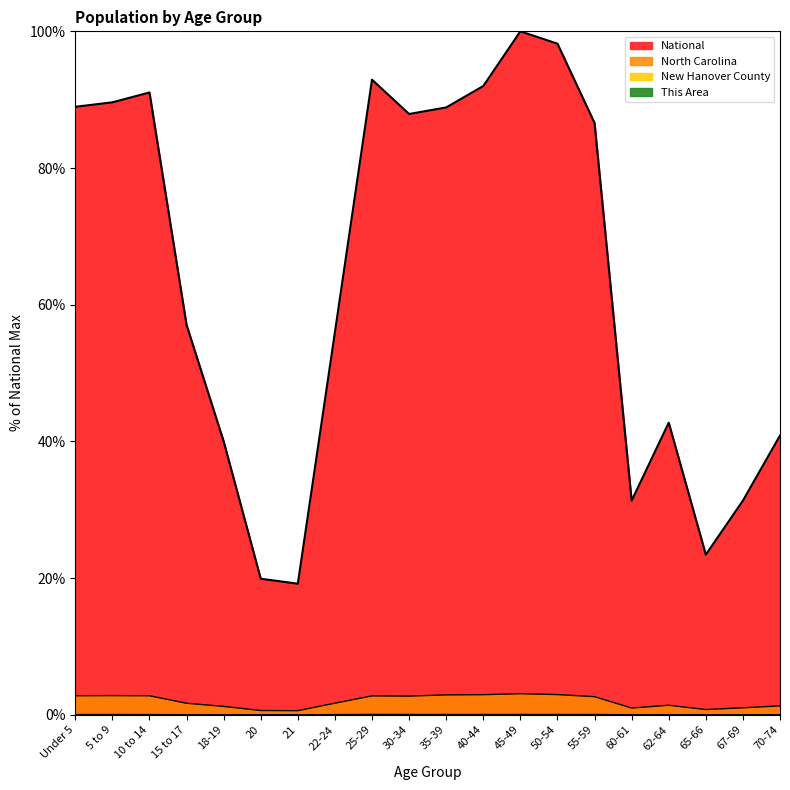

Where is the first local minimum for National?

21